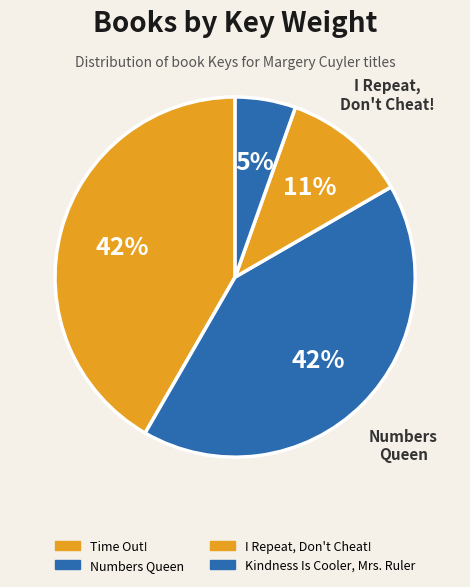

Is the sum of I Repeat, Don't Cheat! and Numbers Queen greater than half?

Yes